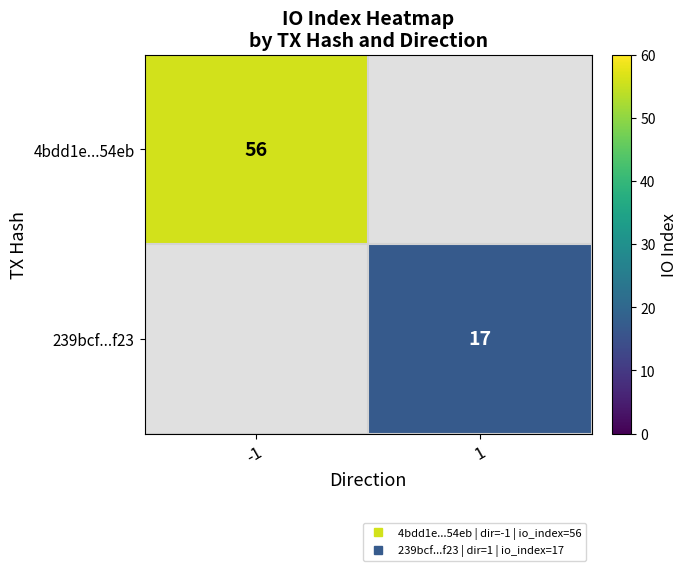

List the series in order of their peak value, highest first.

4bdd1e...54eb, 239bcf...f23